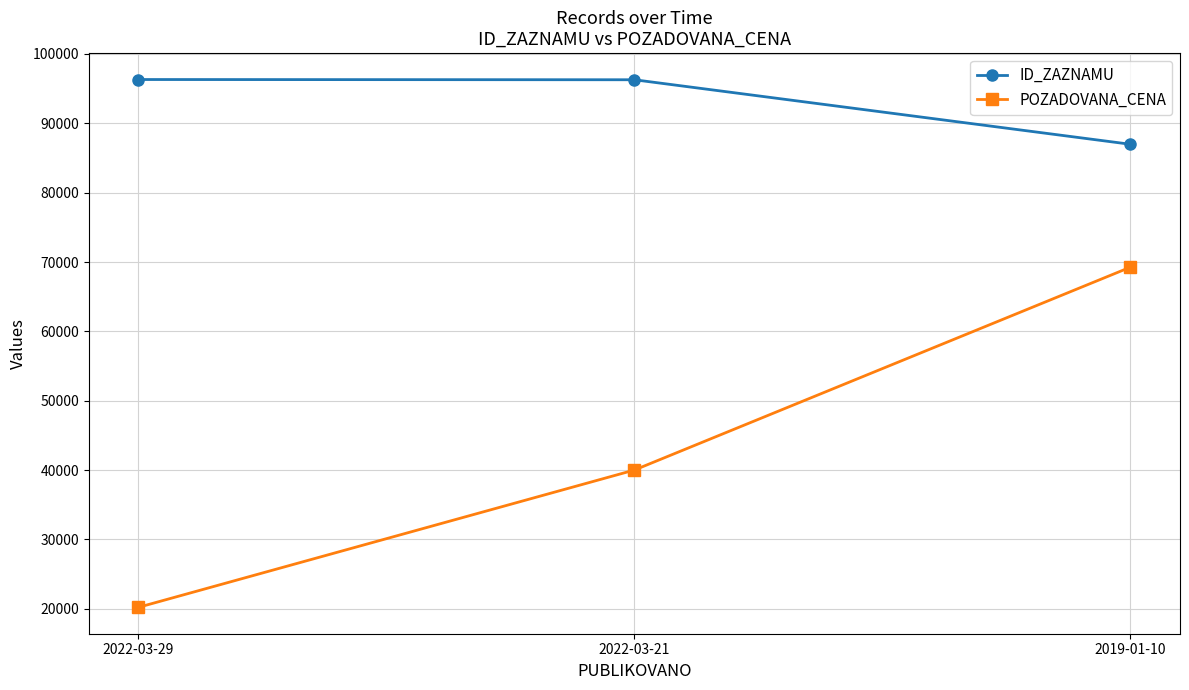

The value of POZADOVANA_CENA at 2019-01-10 is 99347. True or false?

False